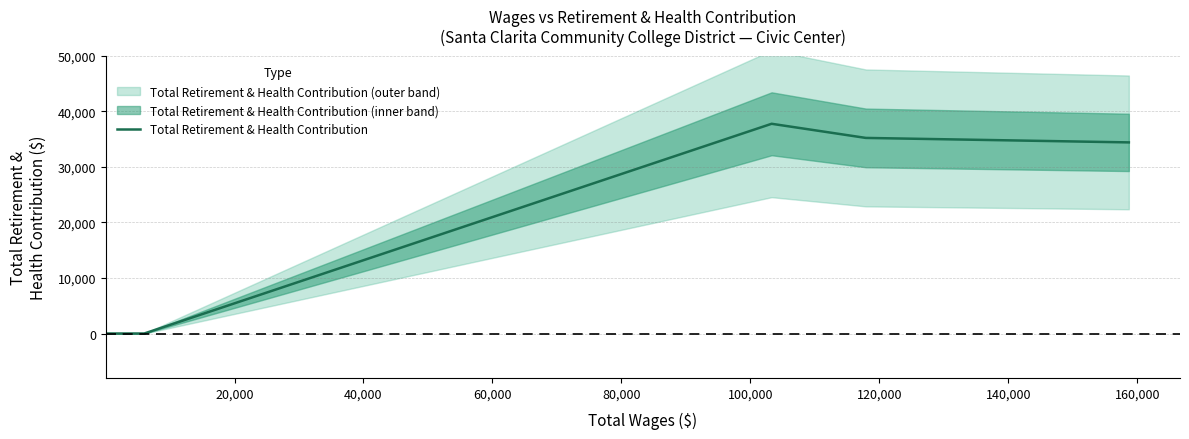

What is the maximum value for Total Retirement & Health Contribution?

37754